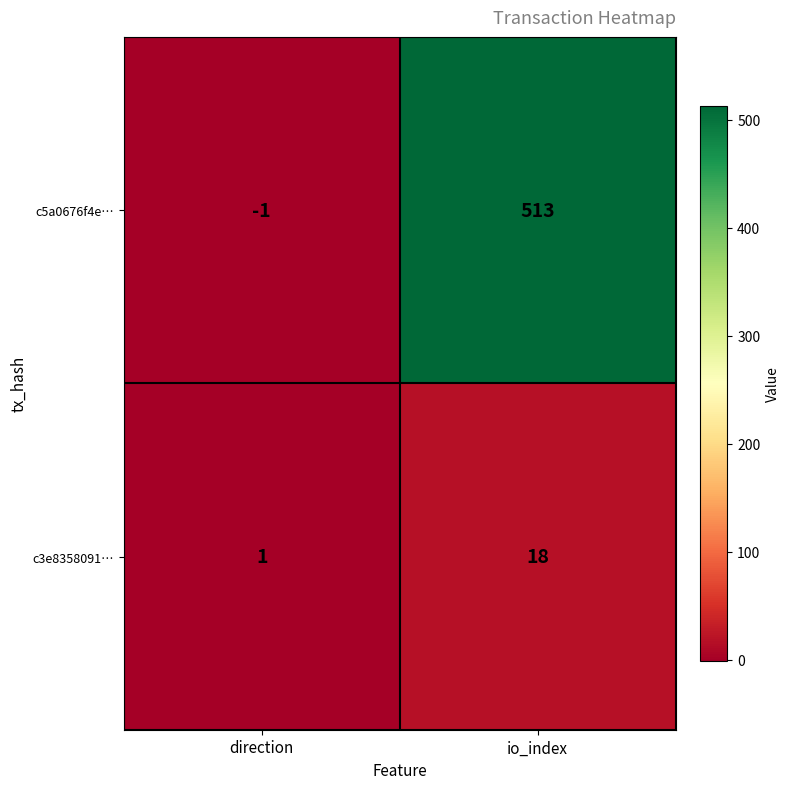

Reading left to right, transcribe all the data shown in this chart.

c5a0676f4e…: direction=-1	io_index=513
c3e8358091…: direction=1	io_index=18